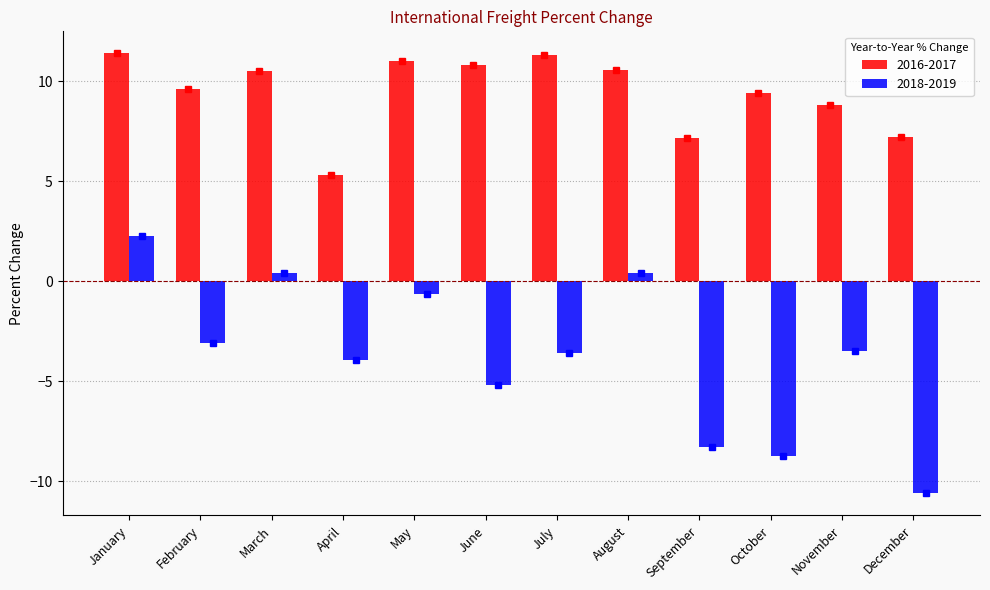

True or false: 2018-2019 has a value of -8.7 at October.

True